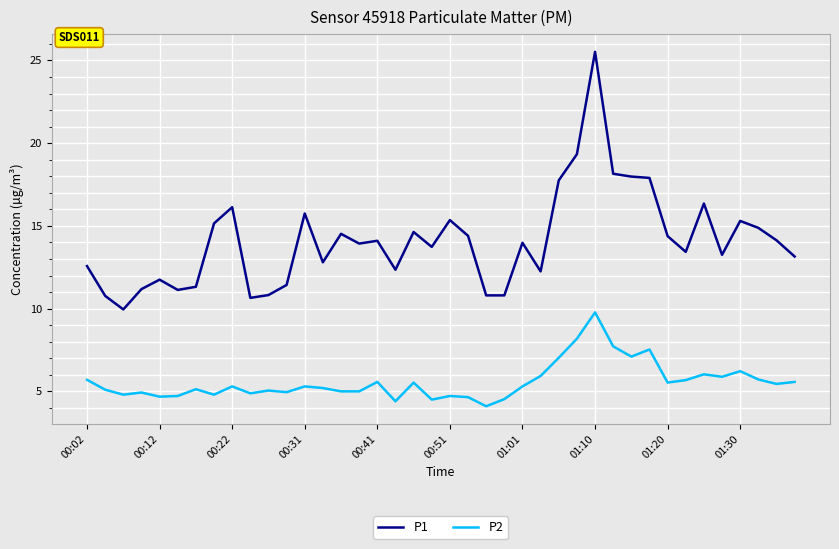

True or false: P1 and P2 intersect in this chart.

False